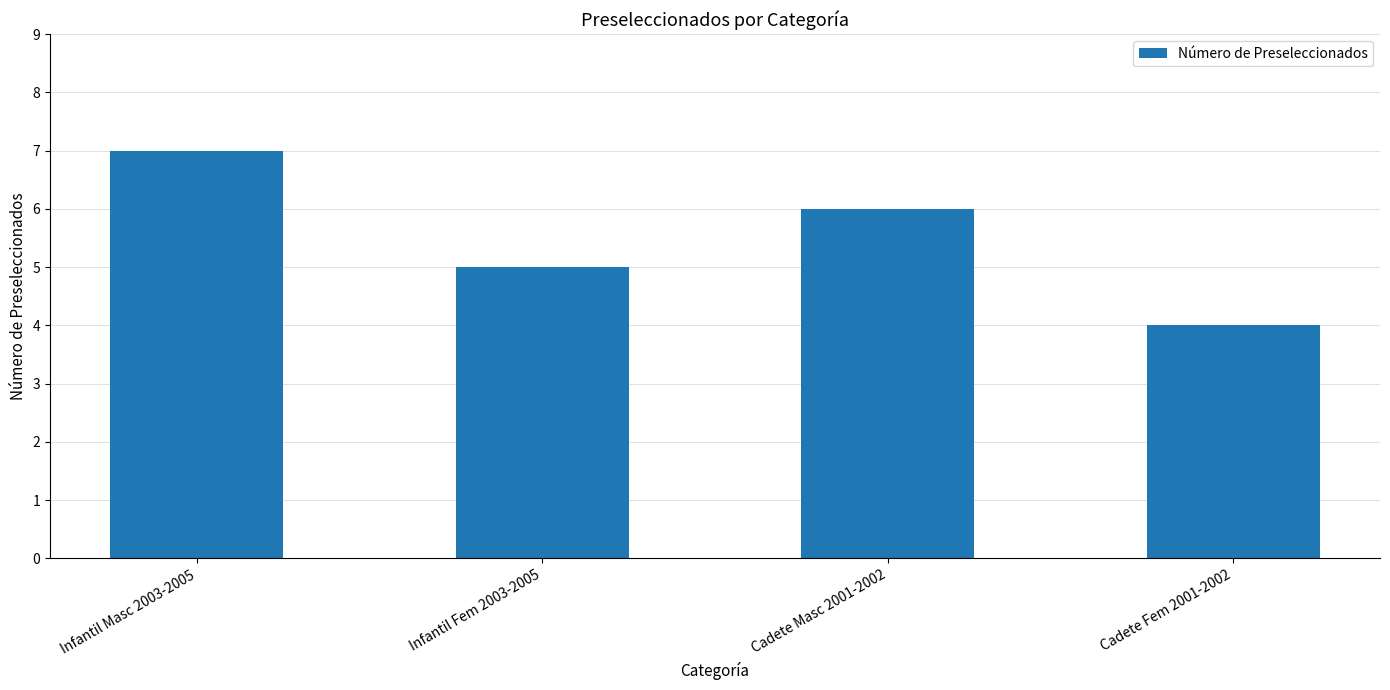

What is the ratio of the value at Cadete Masc 2001-2002 to the value at Infantil Masc 2003-2005?

0.9